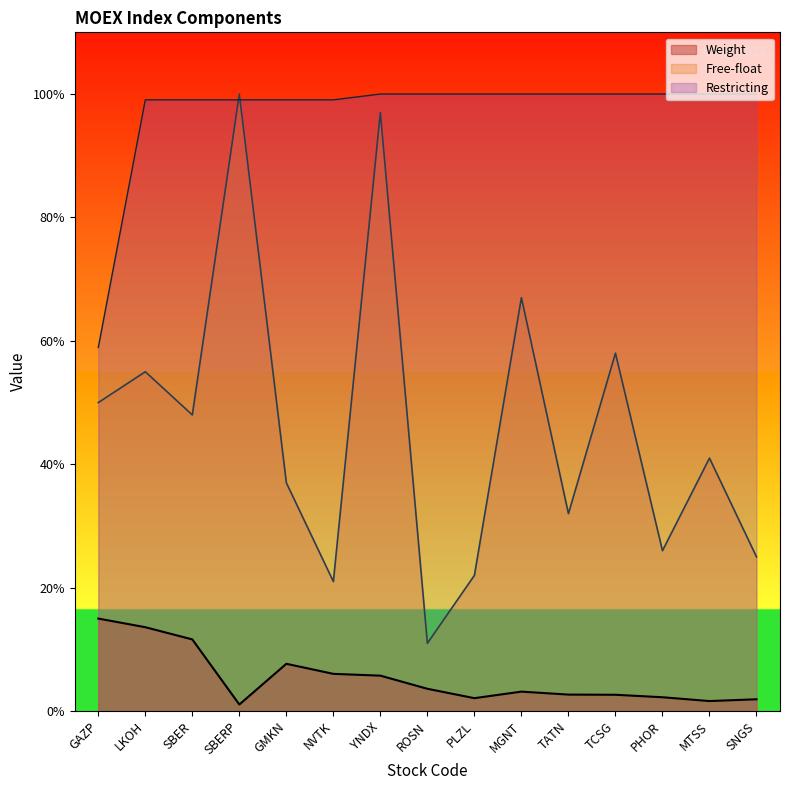

Which category has the lowest value in the Restricting series?

GAZP